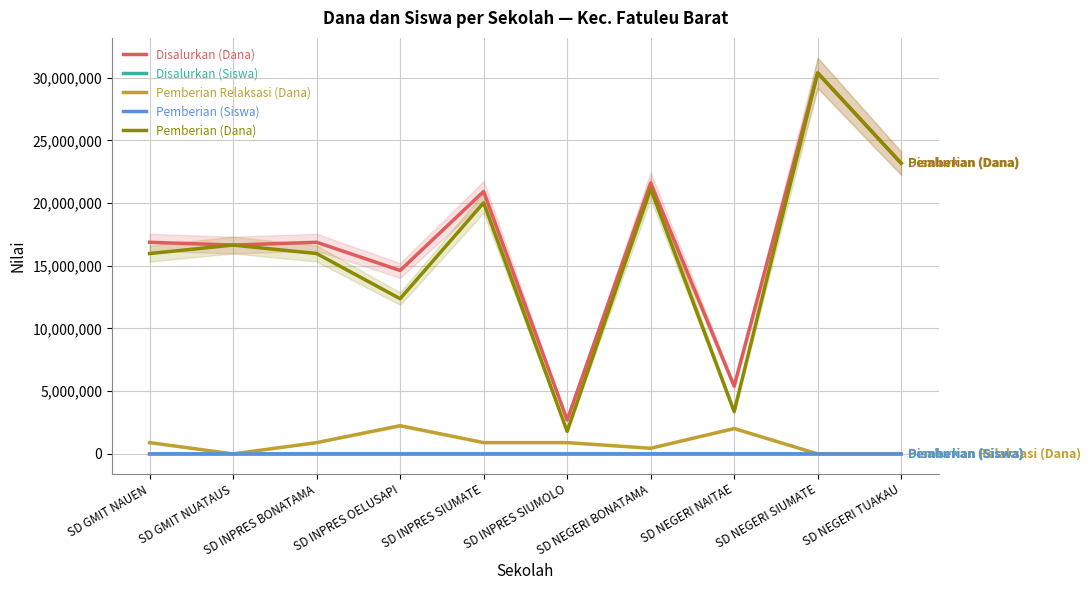

What is the average value of the Disalurkan (Dana) series?

16920000